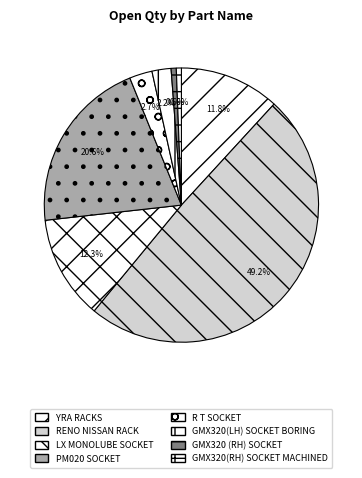

Which category has the smallest portion of the pie?

GMX320(RH) SOCKET MACHINED